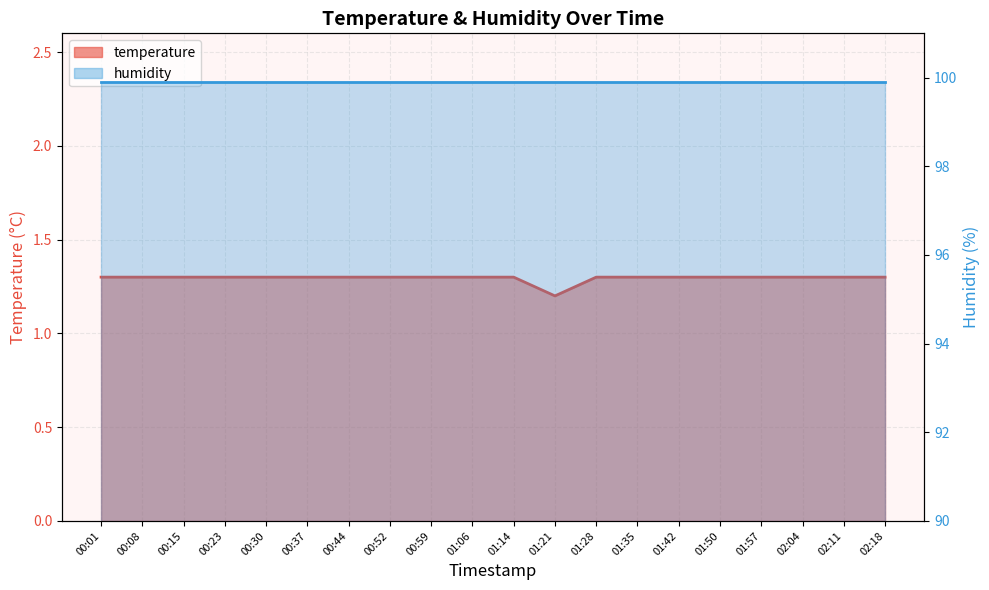

What is the ratio of the value at 00:15 to the value at 02:18?

1.0